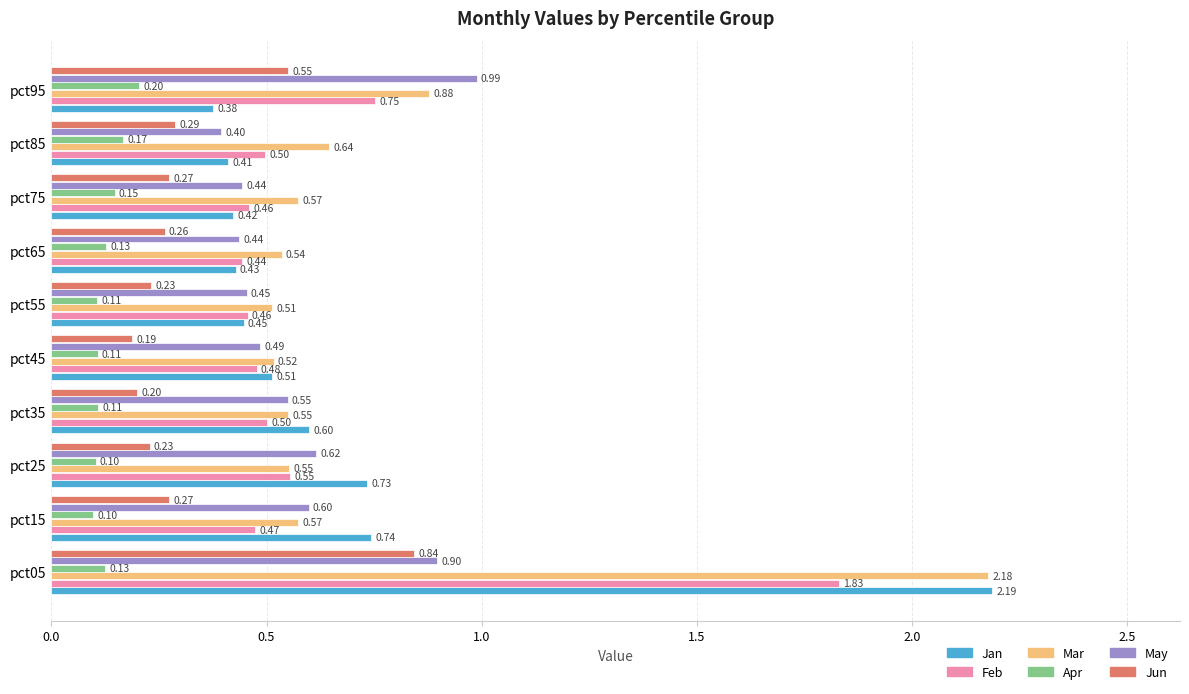

What is the spread (max minus min) of values at pct15?

0.6